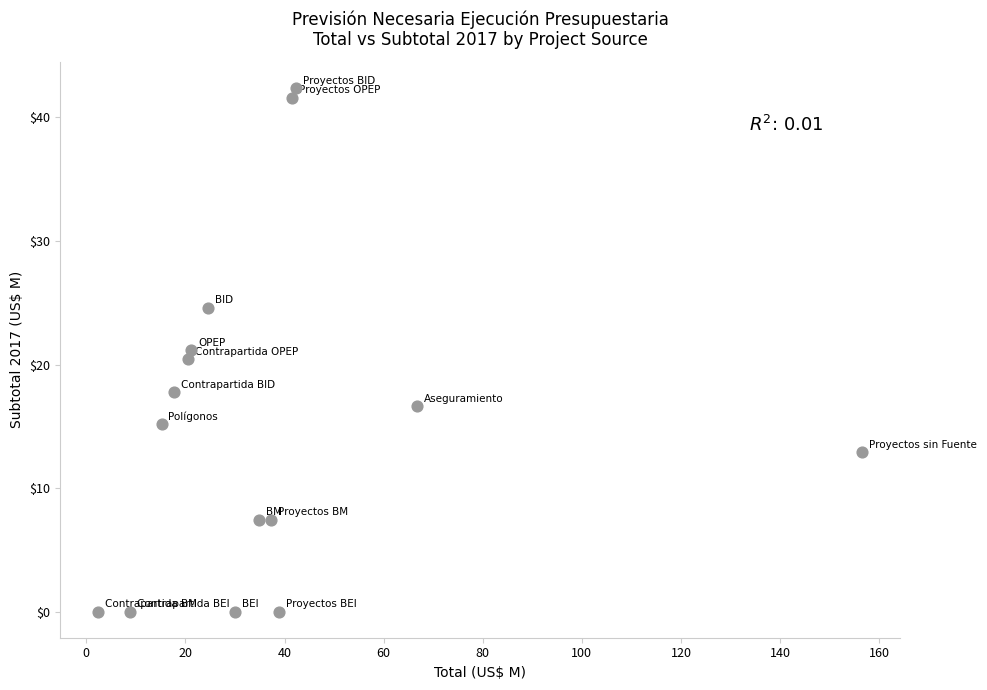

What is the range of Y values (max minus min)?

42.4